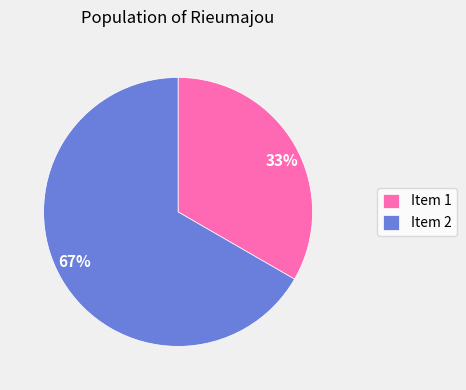

Is there any slice that represents more than half of the pie?

Yes